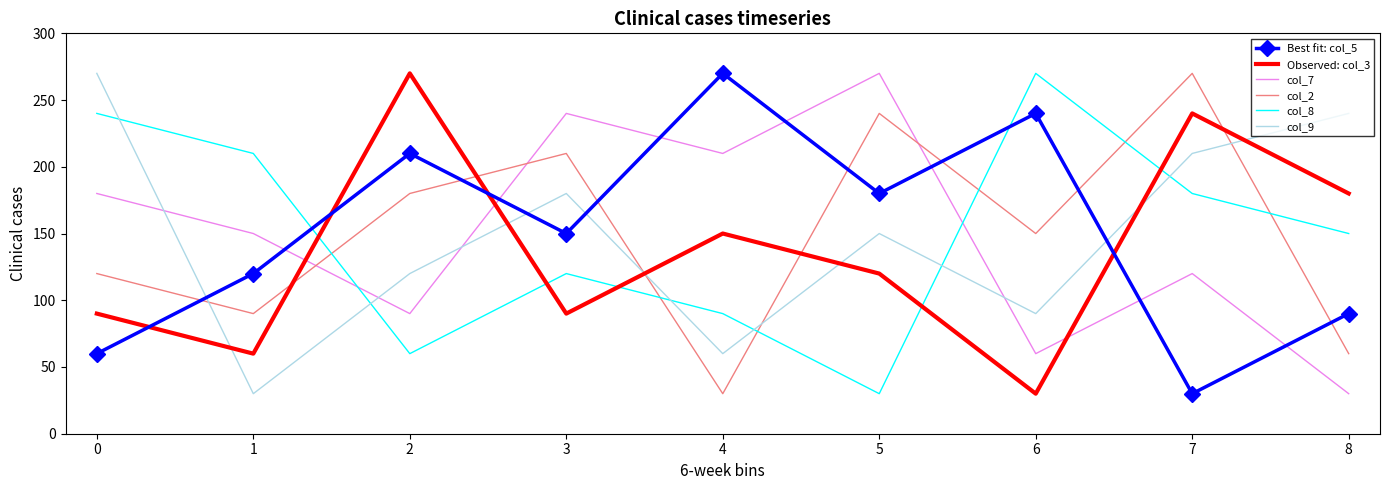

Is the value of col_2 at 6 greater than the value of Best fit: col_5 at 0?

Yes